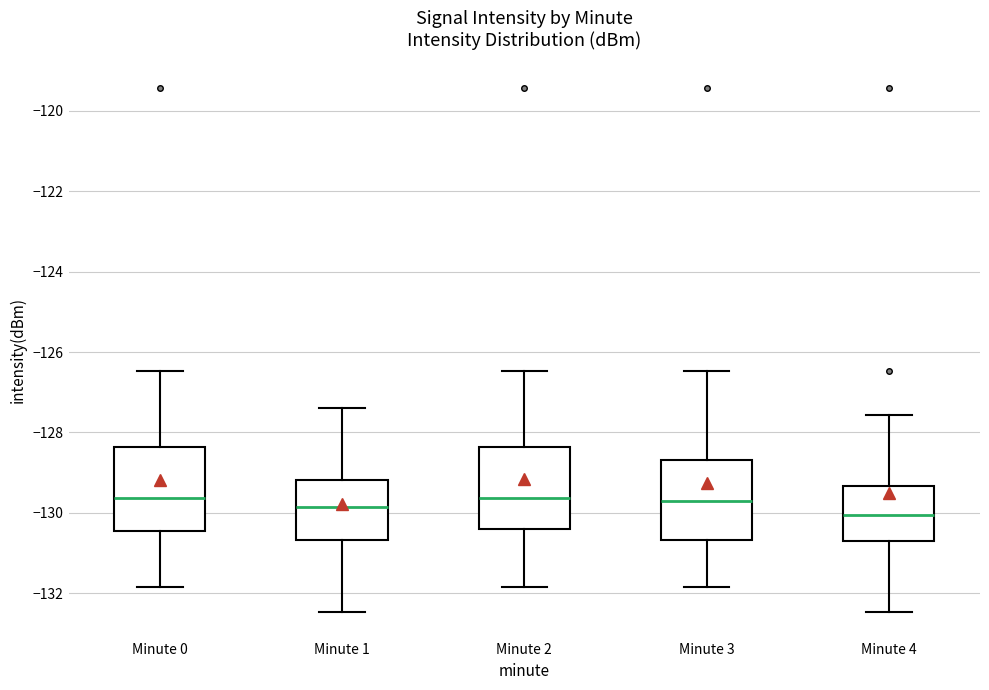

Reading left to right, read every box against the y-axis: the position of its median line, the range the box covers, and the ends of its whiskers. The values are not printed on the chart, so give them approximately, as read against the axis.

Minute 0: median -129.6, box -130.4 to -128.4, whiskers -131.8 to -126.4
Minute 1: median -129.8, box -130.6 to -129.2, whiskers -132.4 to -127.4
Minute 2: median -129.6, box -130.4 to -128.4, whiskers -131.8 to -126.4
Minute 3: median -129.6, box -130.6 to -128.6, whiskers -131.8 to -126.4
Minute 4: median -130.0, box -130.6 to -129.4, whiskers -132.4 to -127.6